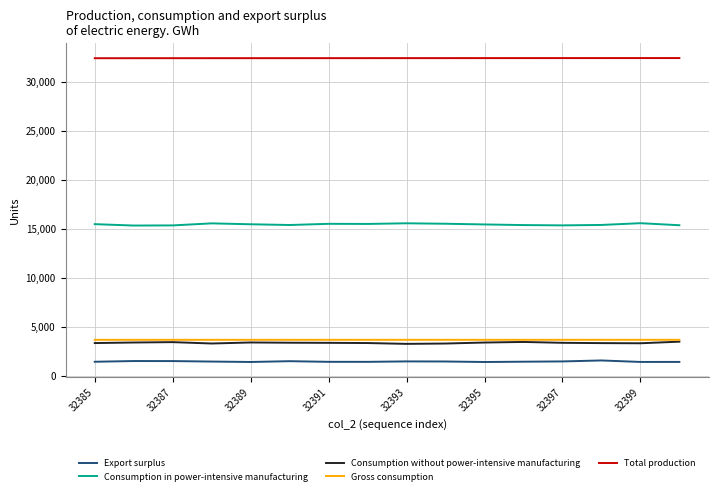

How many categories are shown in the chart?

16